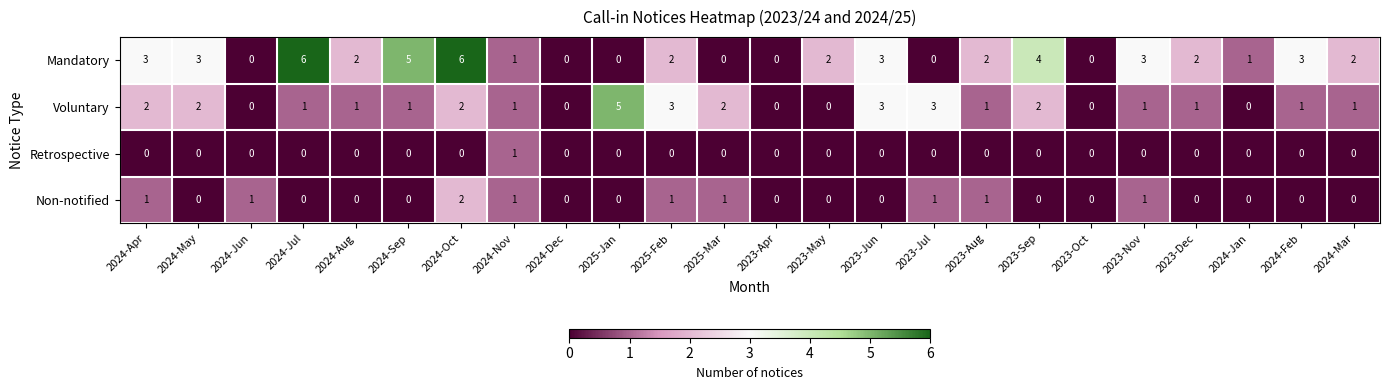

Which series has the largest total across all categories?

Mandatory